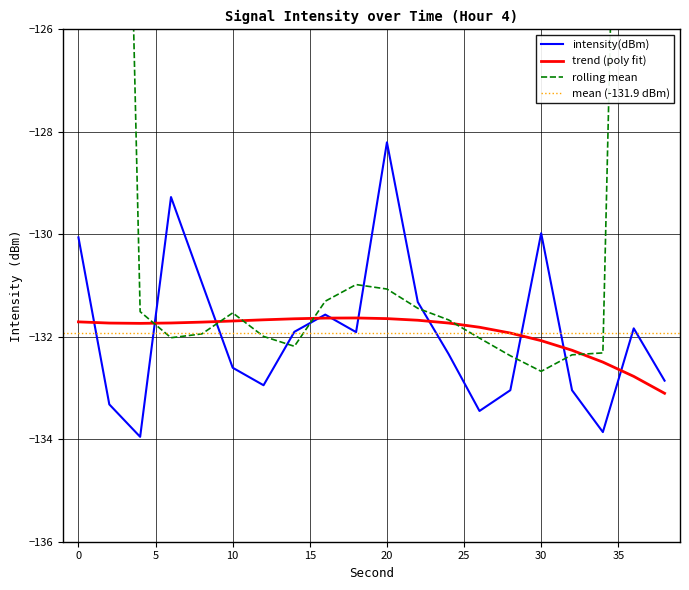

How many data points are less than -131?

15